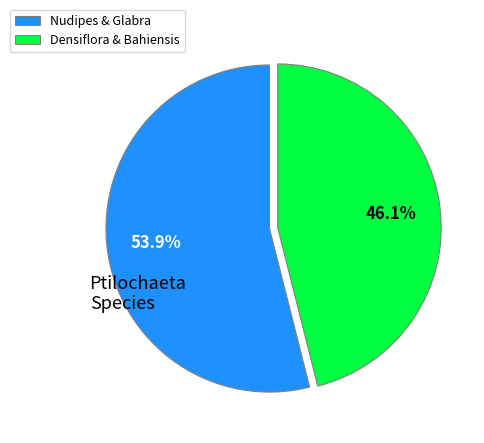

Which has a higher value, Nudipes & Glabra or Densiflora & Bahiensis?

Nudipes & Glabra